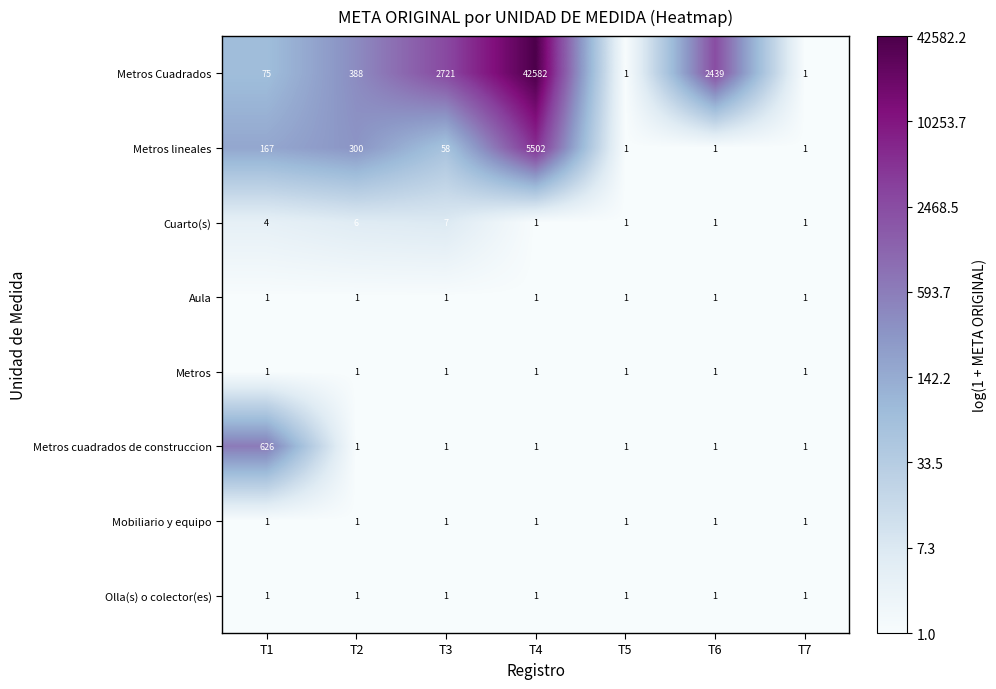

Which series has the largest total across all categories?

Metros Cuadrados